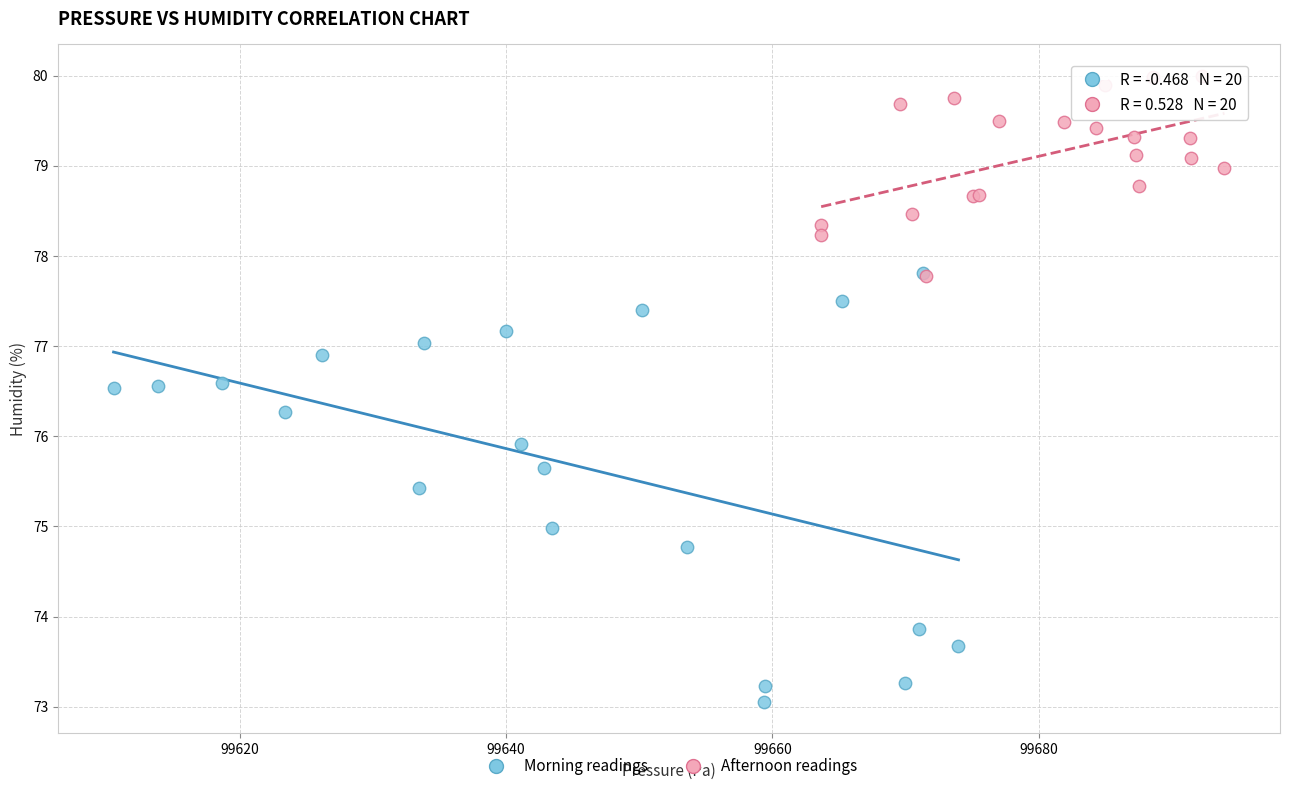

Which series contains the highest Y value?

Afternoon readings